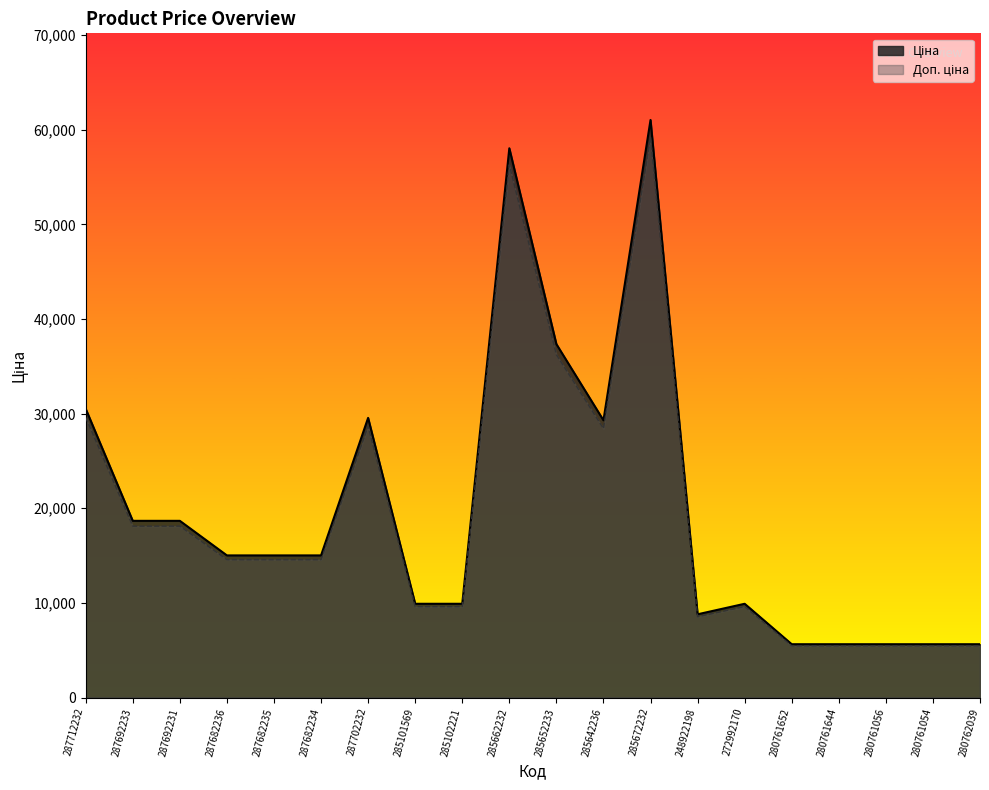

Which series has the largest total across all categories?

Ціна